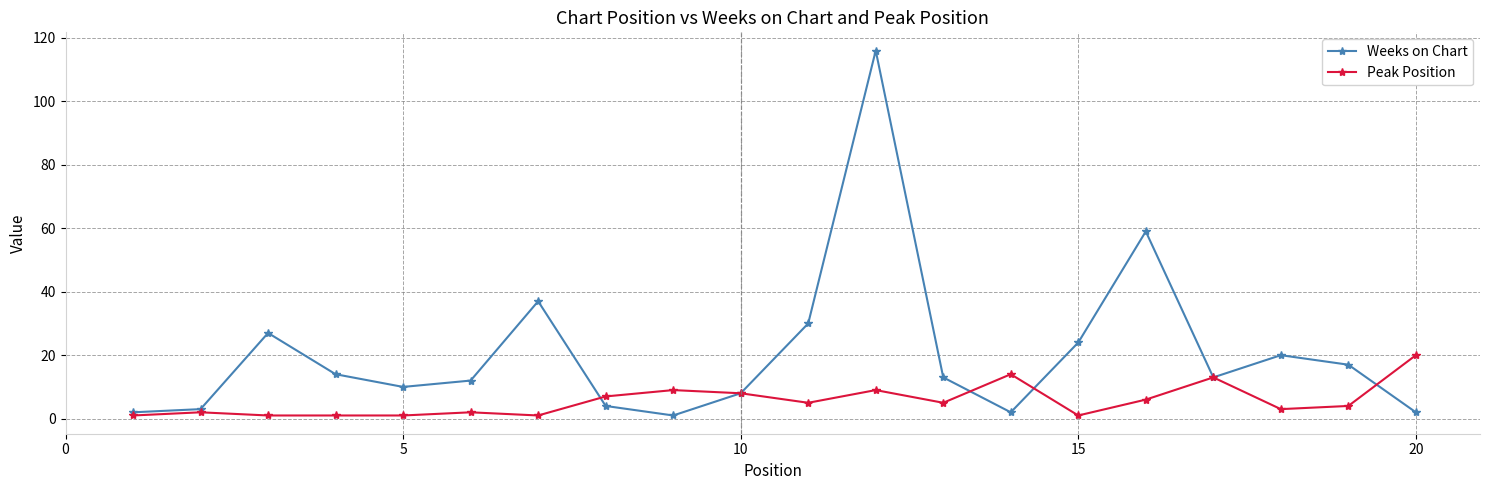

Which series has the largest range (max minus min)?

Weeks on Chart